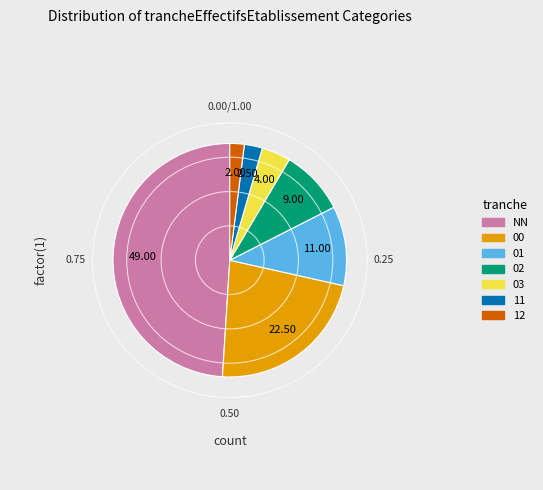

Approximately how many times larger is the value at 01 compared to 12?

5.5